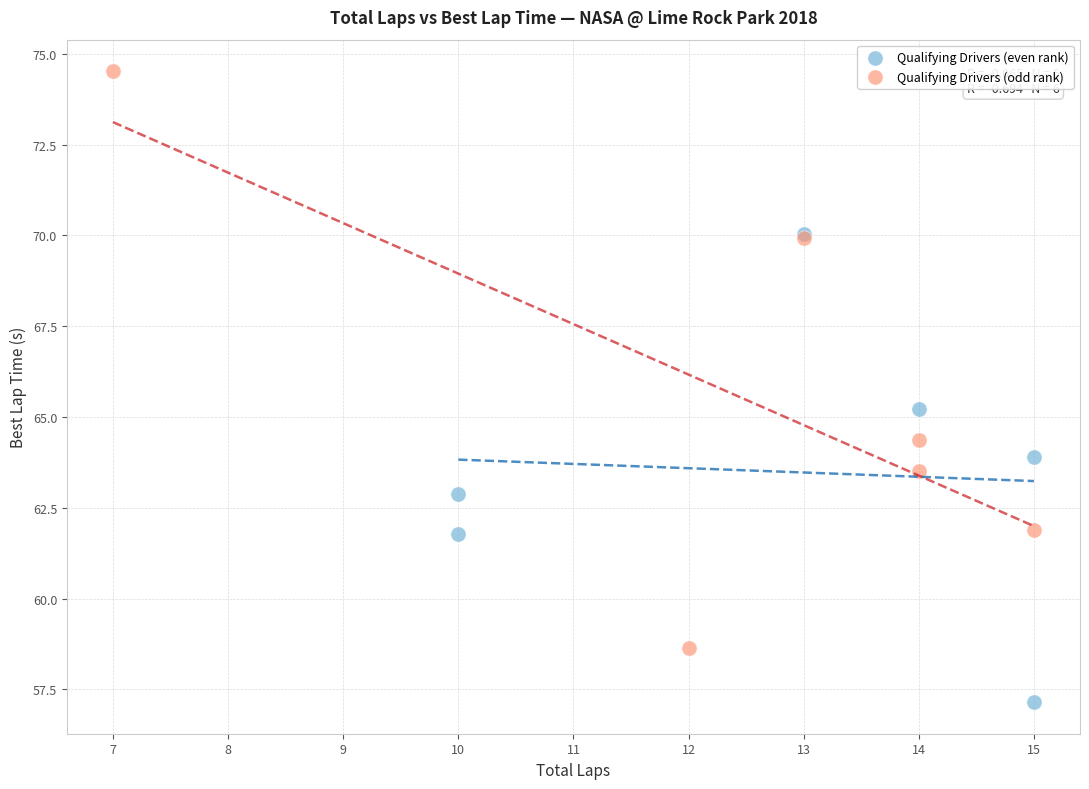

What are all the series names shown in the legend?

Qualifying Drivers (even rank), Qualifying Drivers (odd rank)